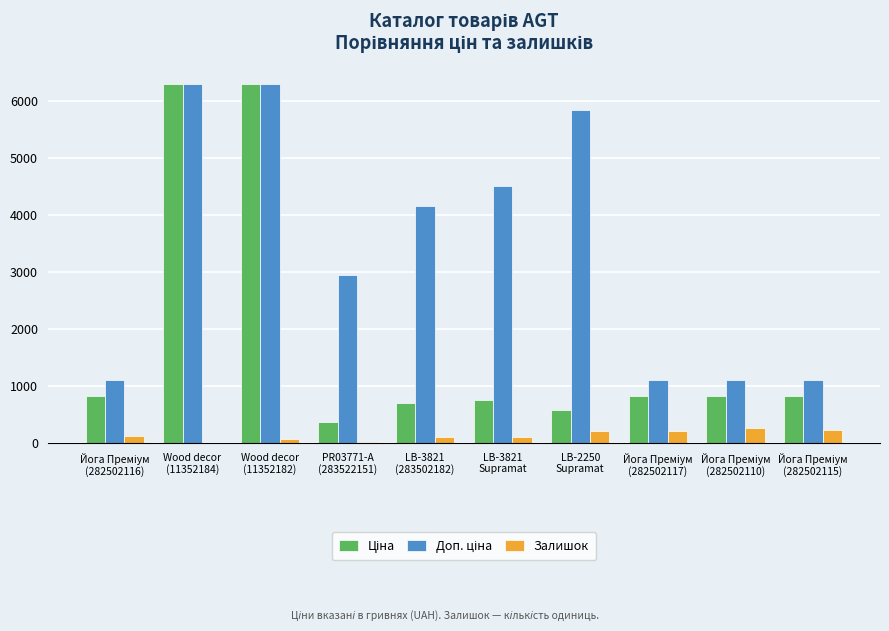

What is the greatest value displayed?

6308.8